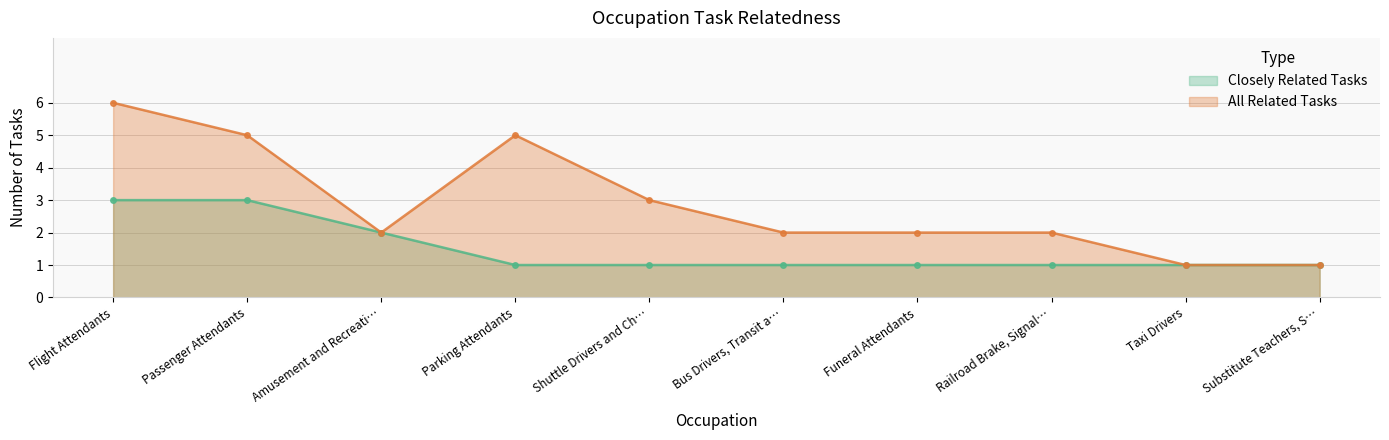

Rank the series by their maximum value, from highest to lowest.

All Related Tasks, Closely Related Tasks